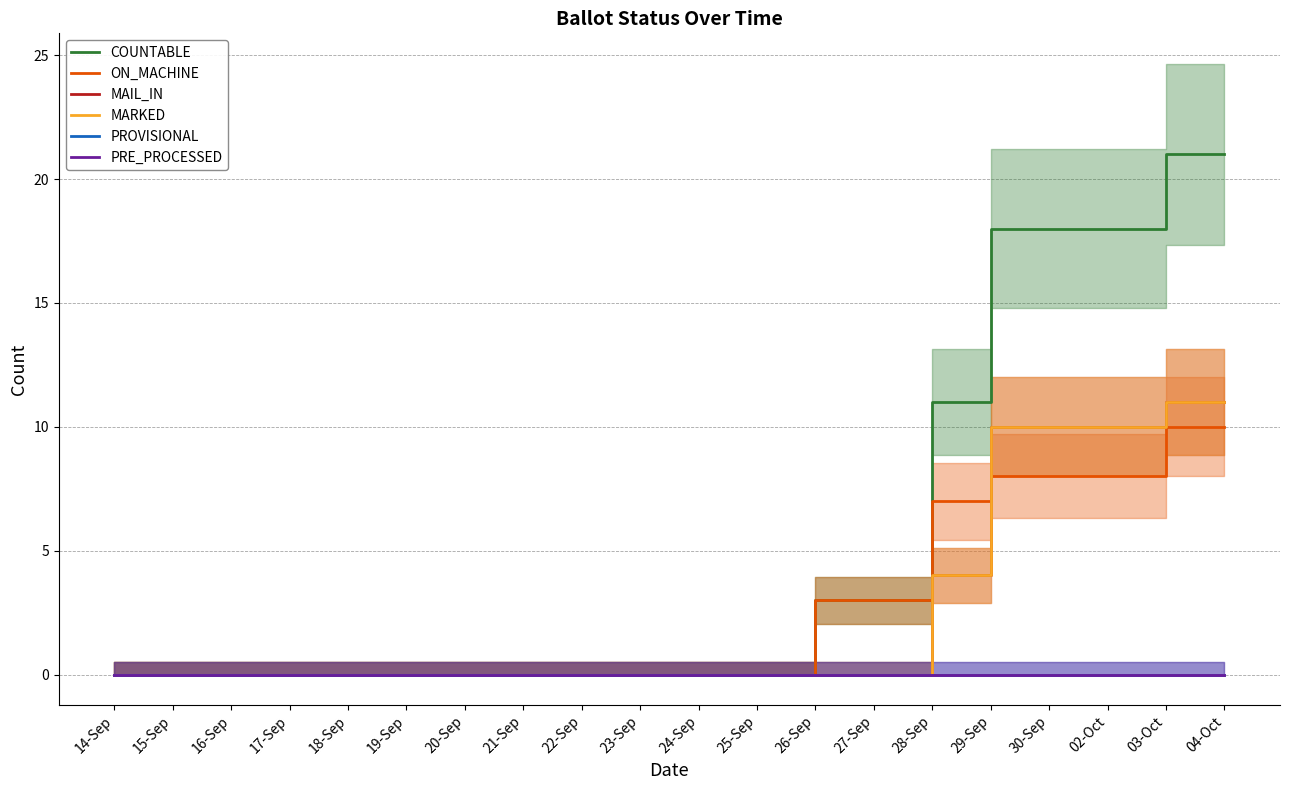

Reading left to right, what are all the values shown in this chart?

COUNTABLE: 14-Sep=0	15-Sep=0	16-Sep=0	17-Sep=0	18-Sep=0	19-Sep=0	20-Sep=0	21-Sep=0	22-Sep=0	23-Sep=0	24-Sep=0	25-Sep=0	26-Sep=3	27-Sep=3	28-Sep=11	29-Sep=18	30-Sep=18	02-Oct=18	03-Oct=21	04-Oct=21
ON_MACHINE: 14-Sep=0	15-Sep=0	16-Sep=0	17-Sep=0	18-Sep=0	19-Sep=0	20-Sep=0	21-Sep=0	22-Sep=0	23-Sep=0	24-Sep=0	25-Sep=0	26-Sep=3	27-Sep=3	28-Sep=7	29-Sep=8	30-Sep=8	02-Oct=8	03-Oct=10	04-Oct=10
MAIL_IN: 14-Sep=0	15-Sep=0	16-Sep=0	17-Sep=0	18-Sep=0	19-Sep=0	20-Sep=0	21-Sep=0	22-Sep=0	23-Sep=0	24-Sep=0	25-Sep=0	26-Sep=0	27-Sep=0	28-Sep=4	29-Sep=10	30-Sep=10	02-Oct=10	03-Oct=11	04-Oct=11
MARKED: 14-Sep=0	15-Sep=0	16-Sep=0	17-Sep=0	18-Sep=0	19-Sep=0	20-Sep=0	21-Sep=0	22-Sep=0	23-Sep=0	24-Sep=0	25-Sep=0	26-Sep=0	27-Sep=0	28-Sep=4	29-Sep=10	30-Sep=10	02-Oct=10	03-Oct=11	04-Oct=11
PROVISIONAL: 14-Sep=0	15-Sep=0	16-Sep=0	17-Sep=0	18-Sep=0	19-Sep=0	20-Sep=0	21-Sep=0	22-Sep=0	23-Sep=0	24-Sep=0	25-Sep=0	26-Sep=0	27-Sep=0	28-Sep=0	29-Sep=0	30-Sep=0	02-Oct=0	03-Oct=0	04-Oct=0
PRE_PROCESSED: 14-Sep=0	15-Sep=0	16-Sep=0	17-Sep=0	18-Sep=0	19-Sep=0	20-Sep=0	21-Sep=0	22-Sep=0	23-Sep=0	24-Sep=0	25-Sep=0	26-Sep=0	27-Sep=0	28-Sep=0	29-Sep=0	30-Sep=0	02-Oct=0	03-Oct=0	04-Oct=0